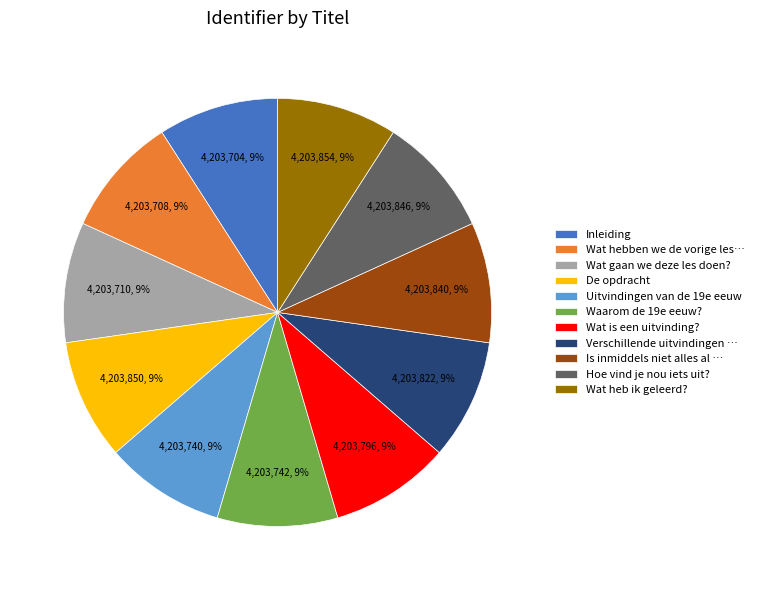

How many slices are in this pie chart?

11